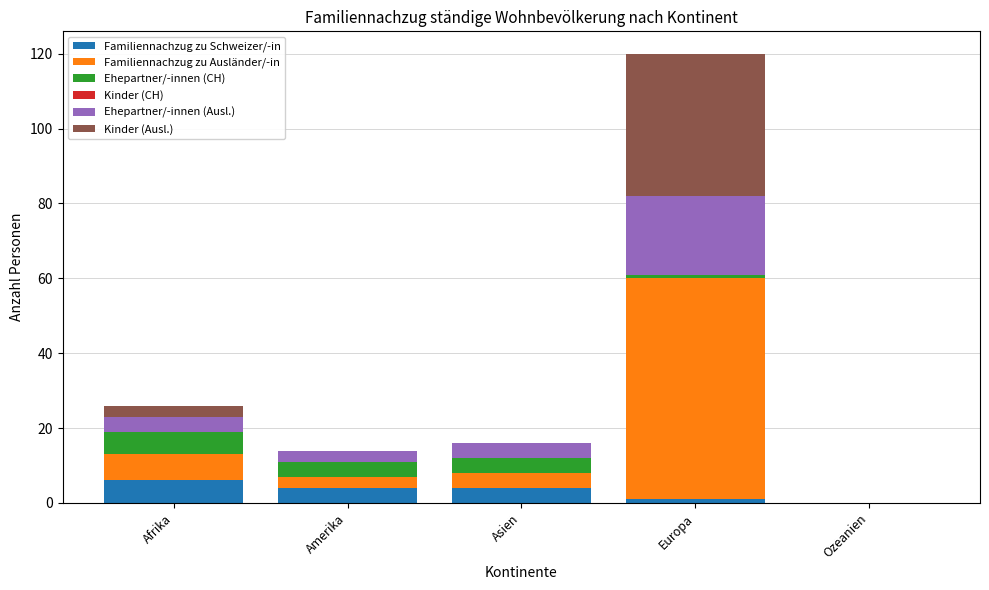

At which category is the sum across all series the highest?

Europa